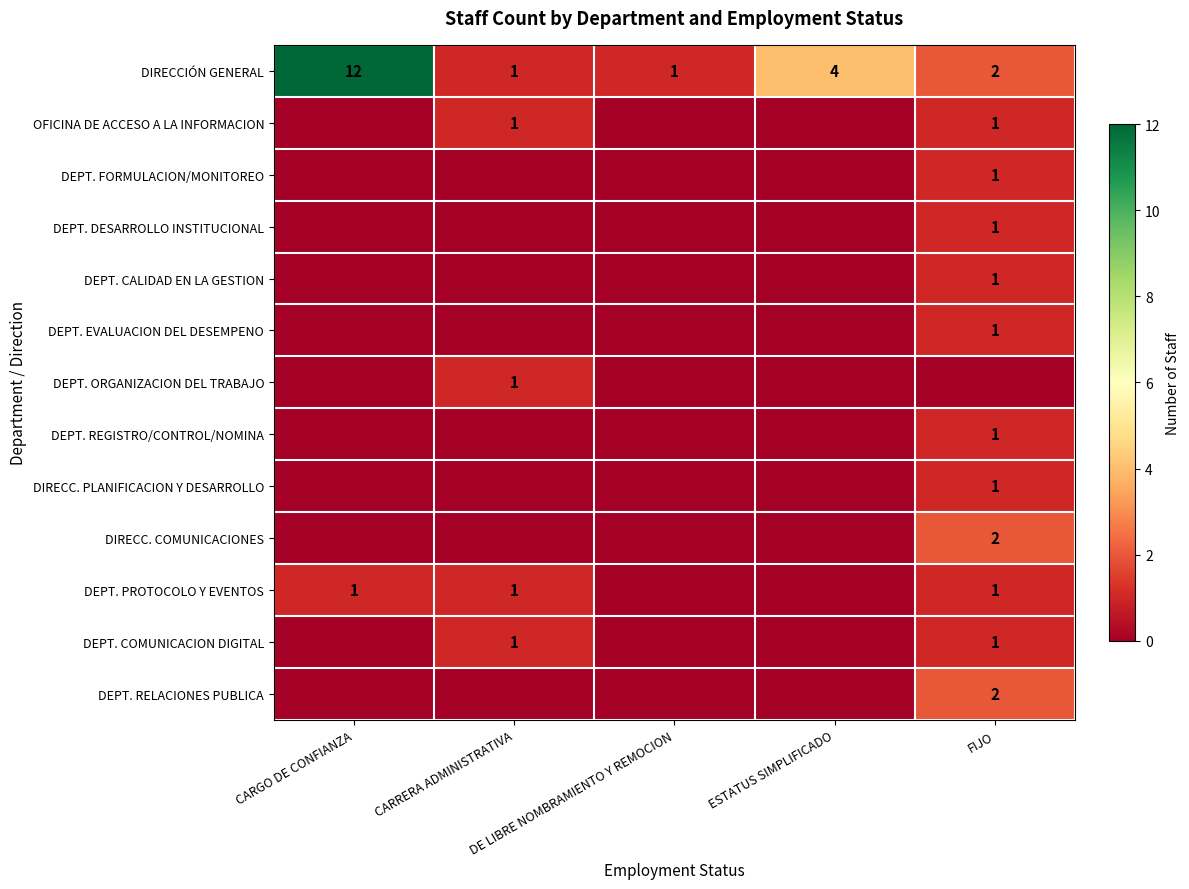

What is the difference between the second highest and minimum values in the DIRECCIÓN GENERAL series?

3